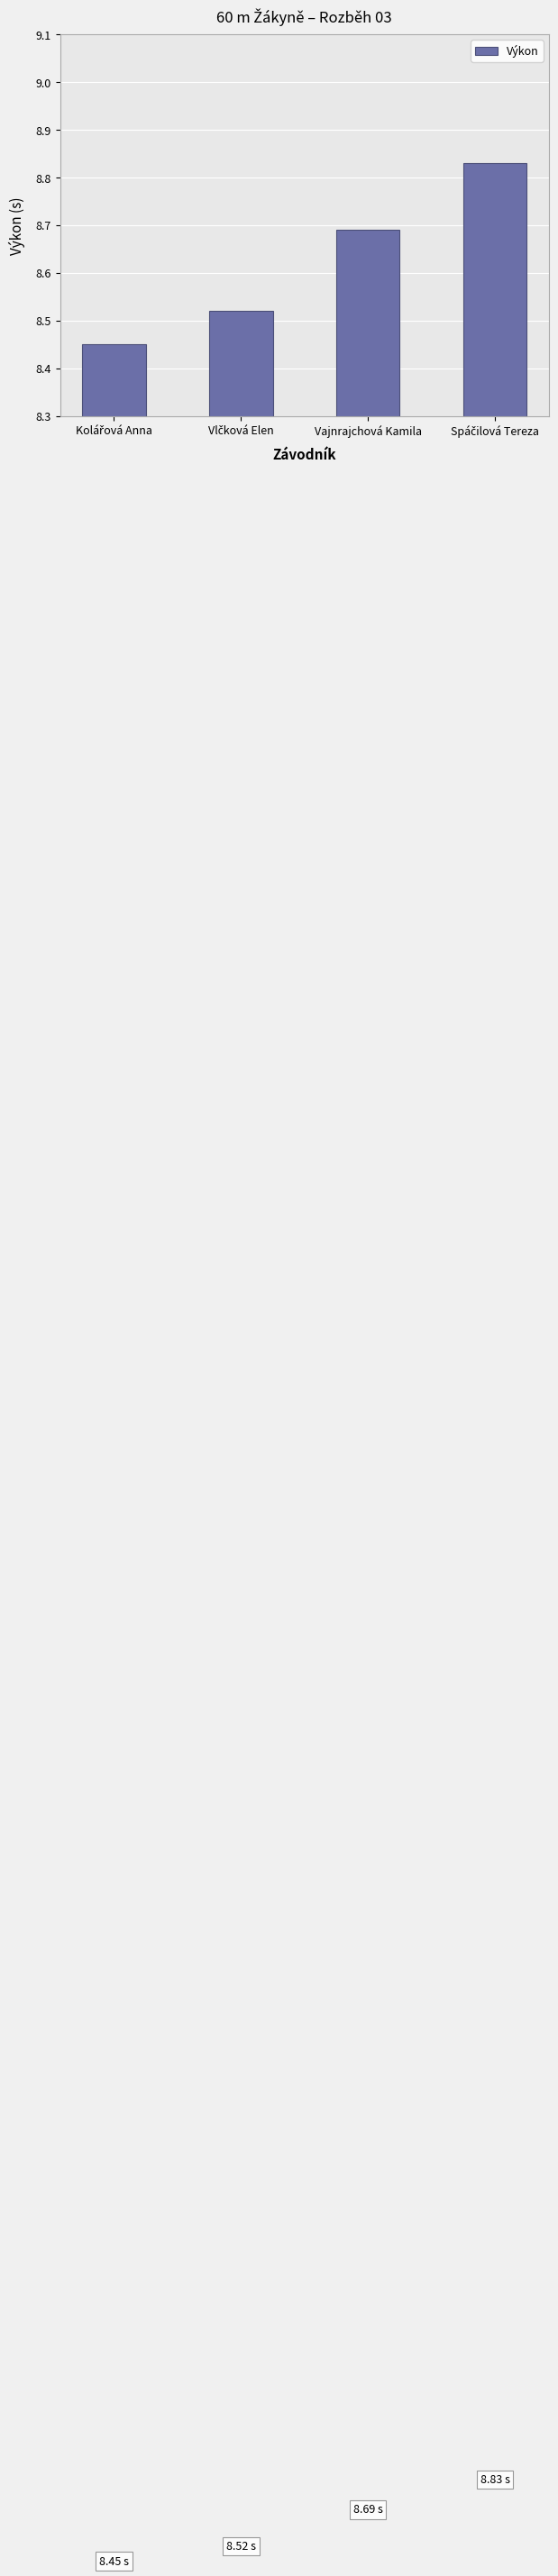

What is the difference between the maximum and second lowest values?

0.3